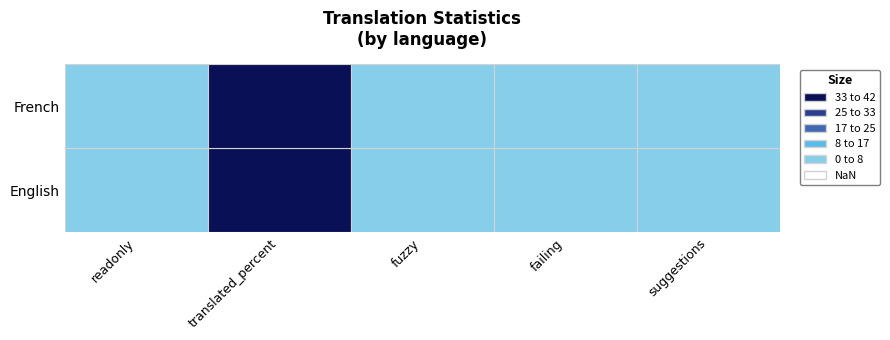

Reading left to right, extract all data points from this chart.

English: readonly=2	translated_percent=100	fuzzy=0	failing=0	suggestions=0
French: readonly=0	translated_percent=100	fuzzy=0	failing=0	suggestions=0